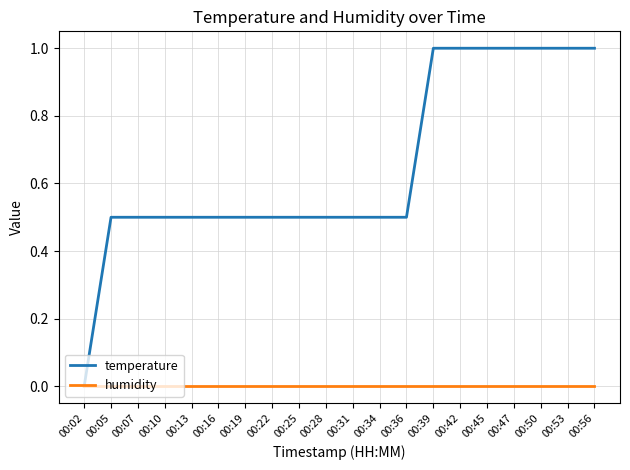

Rank the series at 00:25 from highest to lowest value.

temperature, humidity